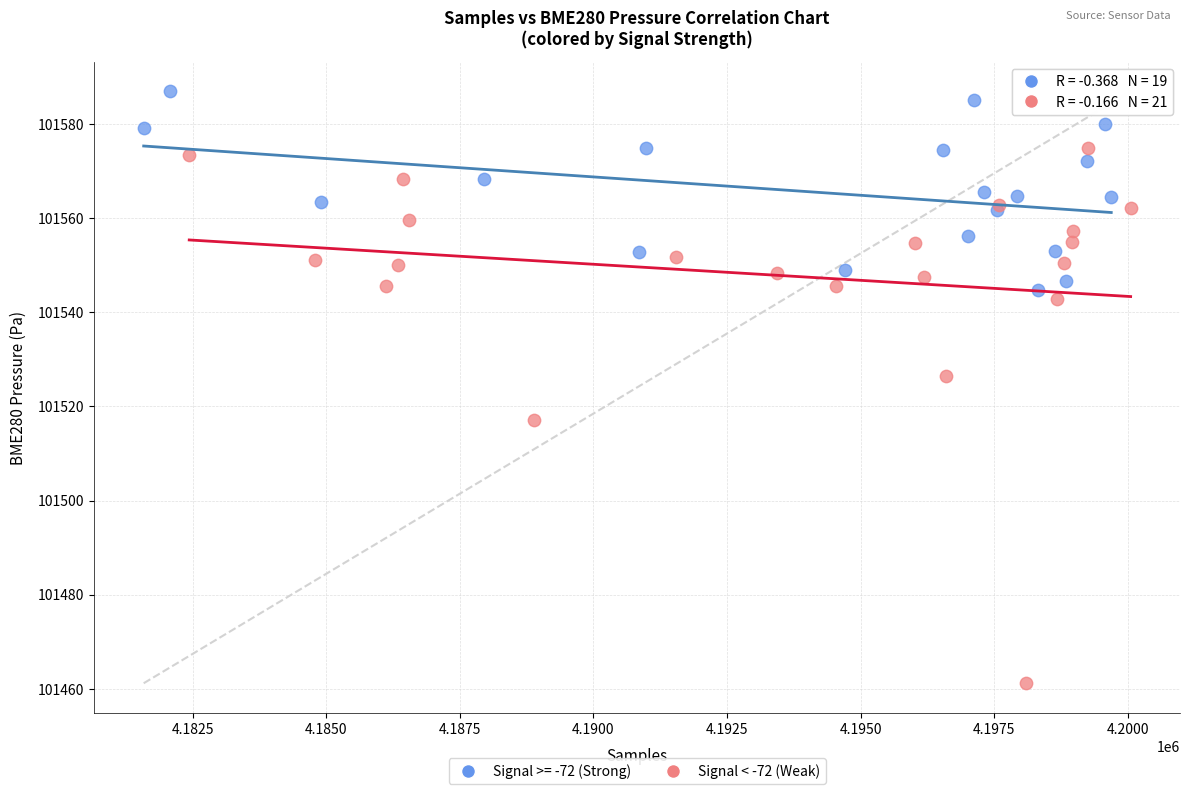

Which series contains the highest Y value?

Signal >= -72 (Strong)